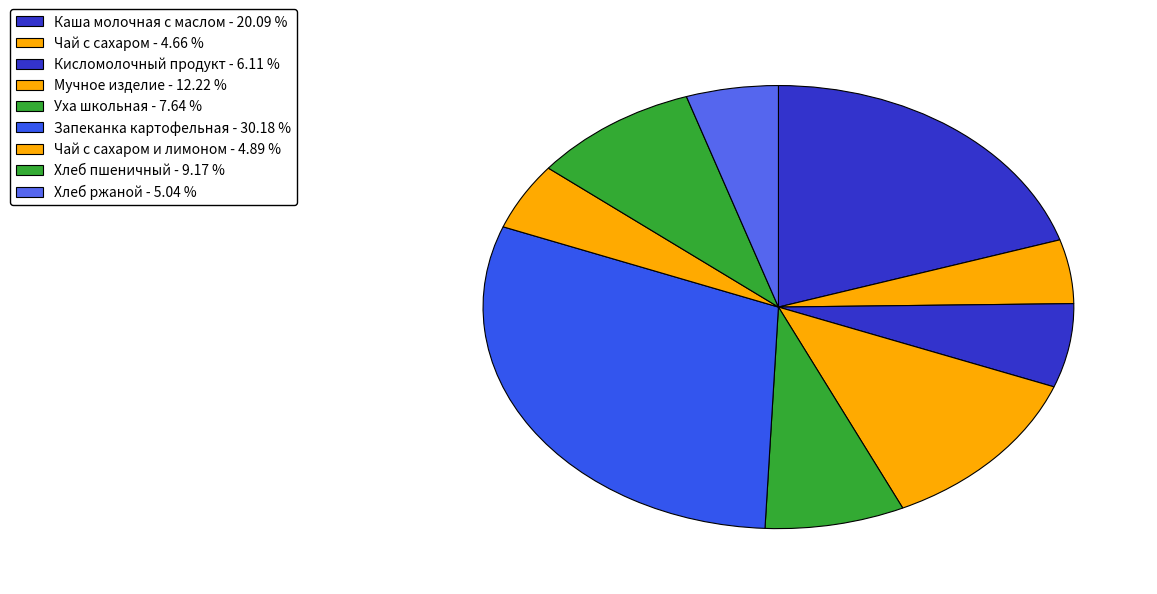

How many slices are in this pie chart?

9